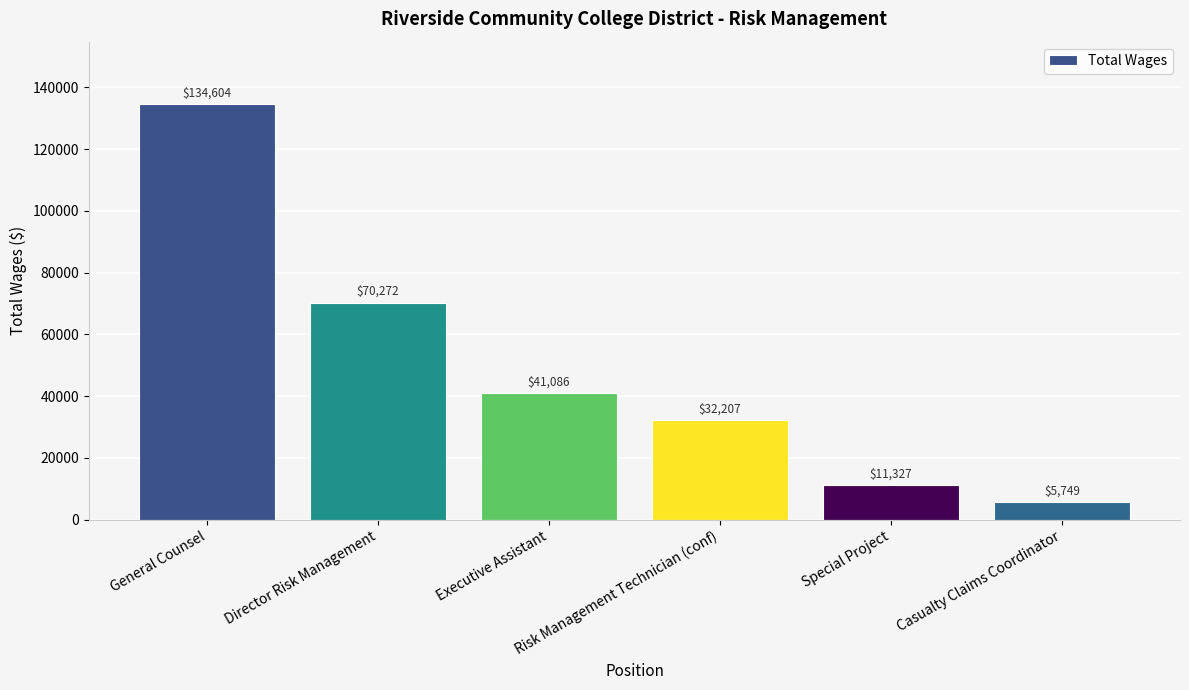

At which label is the value closest to 70176?

Director Risk Management